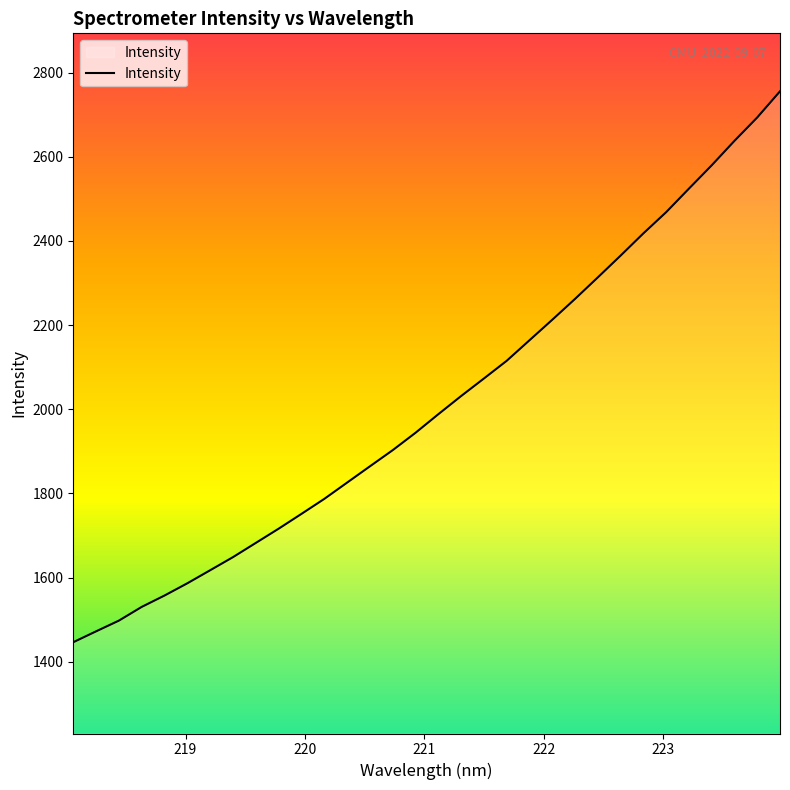

True or false: the data has more than 1 interior local peaks.

False